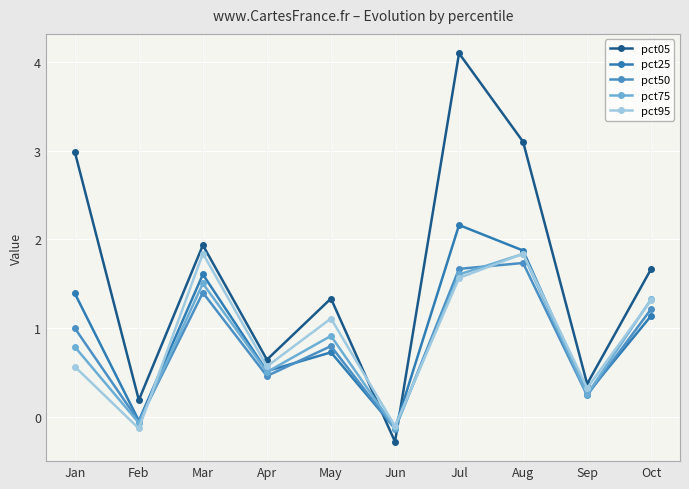

How many interior local valleys does the pct25 series have?

4